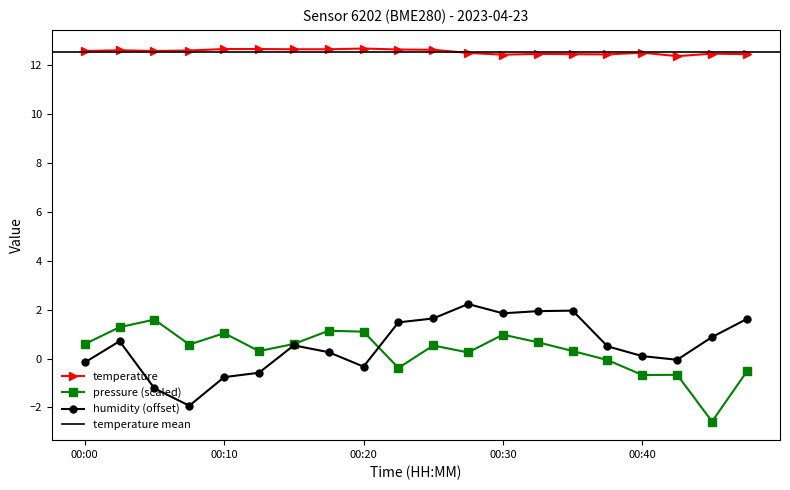

Reading right to left, list all the values displayed in this chart.

temperature: 00:47=12.4	00:45=12.5	00:42=12.4	00:40=12.5	00:37=12.4	00:35=12.4	00:32=12.5	00:30=12.4	00:27=12.5	00:25=12.6	00:22=12.6	00:20=12.7	00:17=12.7	00:15=12.7	00:12=12.7	00:10=12.7	00:08=12.6	00:05=12.6	00:03=12.6	00:00=12.6
humidity: 00:47=1.6	00:45=0.9	00:42=-0.0	00:40=0.1	00:37=0.5	00:35=2.0	00:32=1.9	00:30=1.8	00:27=2.2	00:25=1.6	00:22=1.5	00:20=-0.3	00:17=0.3	00:15=0.5	00:12=-0.6	00:10=-0.8	00:08=-1.9	00:05=-1.2	00:03=0.7	00:00=-0.2
pressure_norm: 00:47=-0.5	00:45=-2.6	00:42=-0.7	00:40=-0.7	00:37=-0.1	00:35=0.3	00:32=0.7	00:30=1.0	00:27=0.2	00:25=0.5	00:22=-0.4	00:20=1.1	00:17=1.1	00:15=0.6	00:12=0.3	00:10=1.0	00:08=0.6	00:05=1.6	00:03=1.3	00:00=0.6